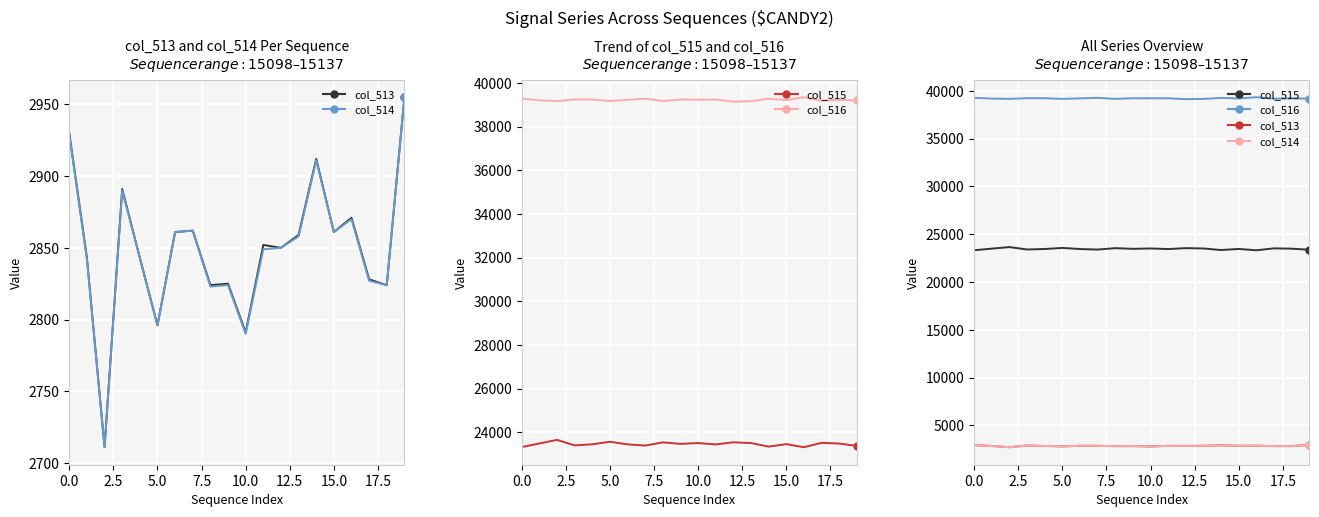

Which series has the widest spread of values?

col_515